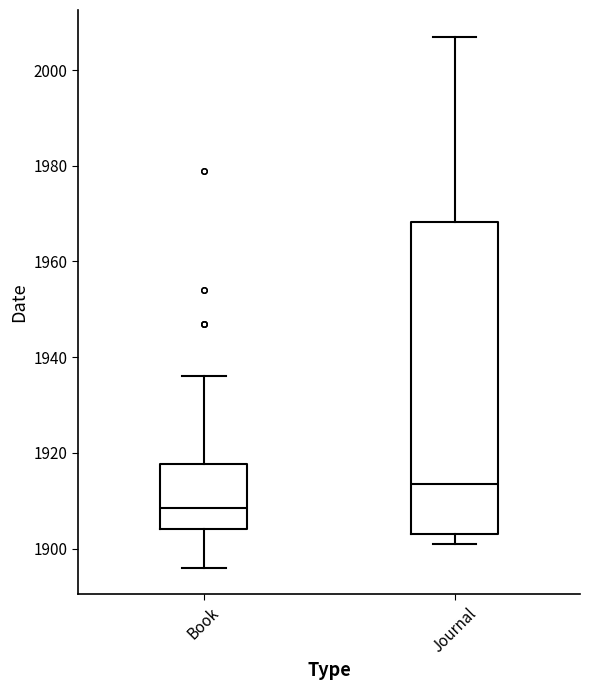

Which box's median line is the highest?

Journal